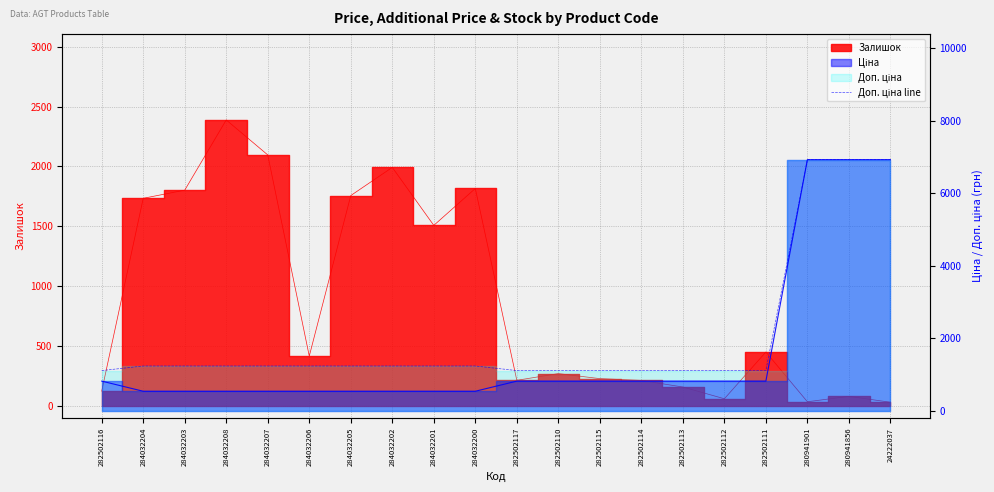

True or false: the data has more than 1 interior local peaks.

False